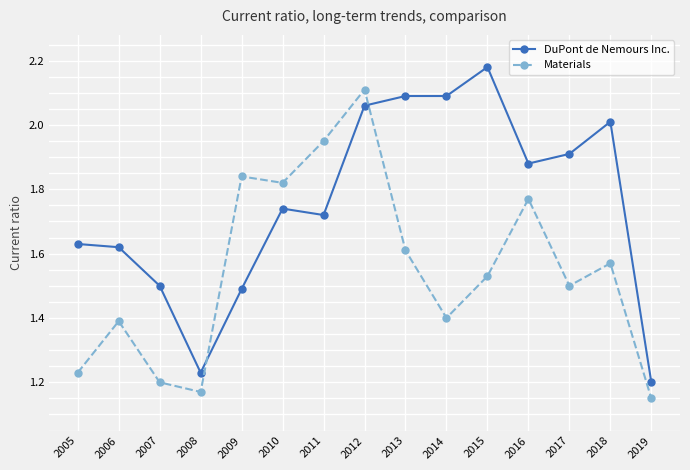

At which label is DuPont de Nemours Inc. closest to 1?

2019